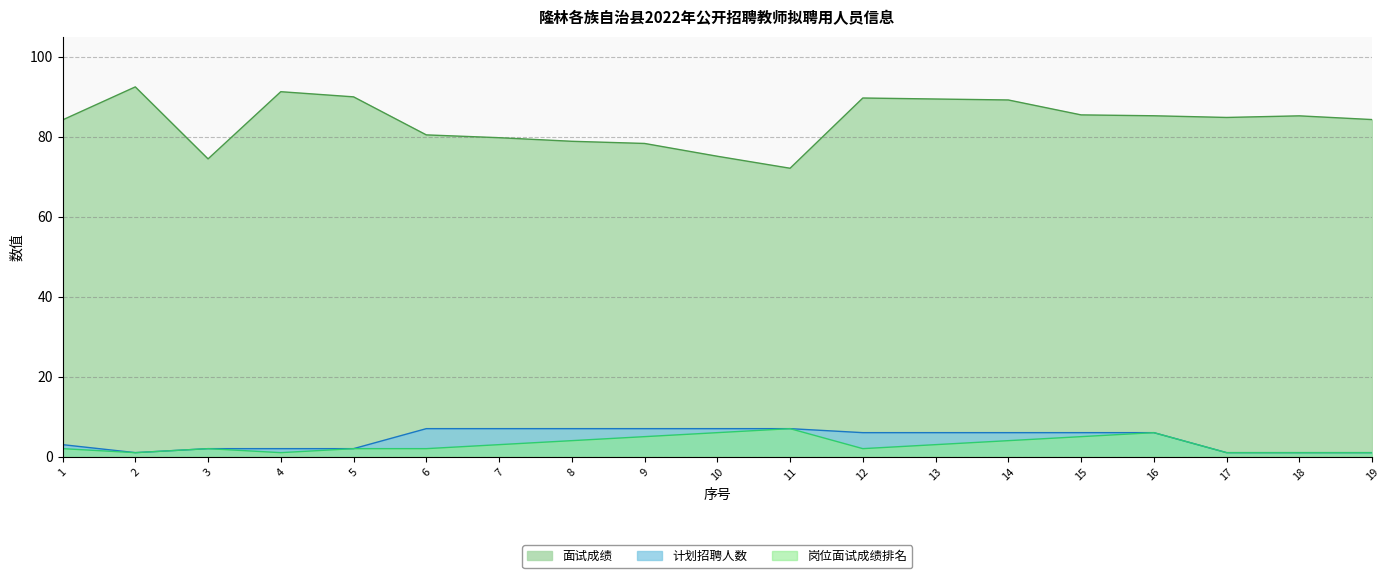

True or false: 面试成绩 and 计划招聘人数 intersect in this chart.

False